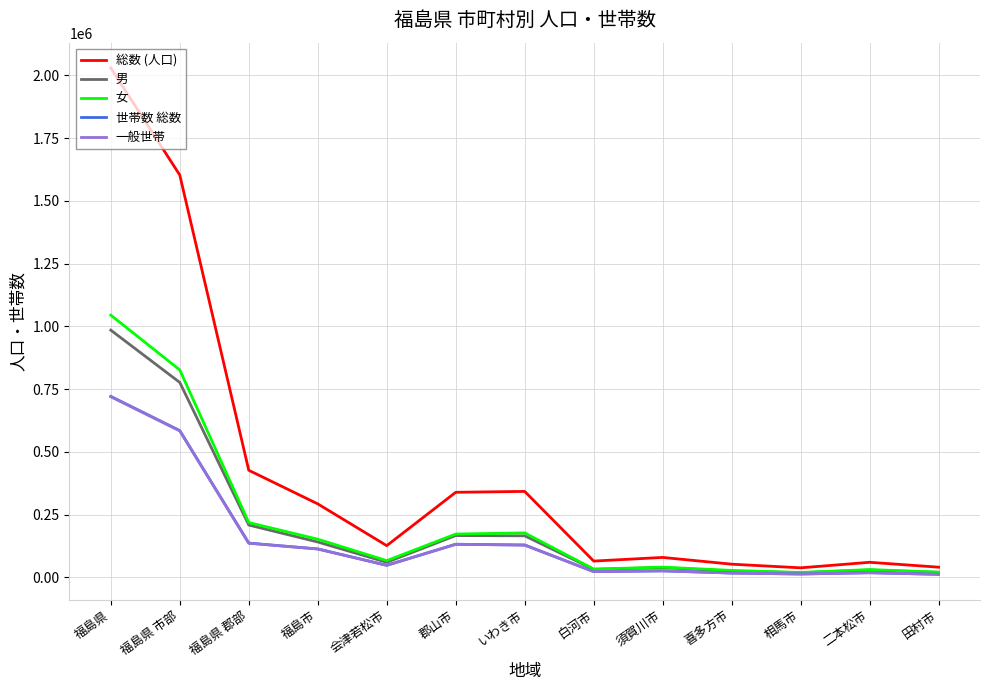

True or false: 総数 (人口) and 世帯数 総数 cross at least once.

False